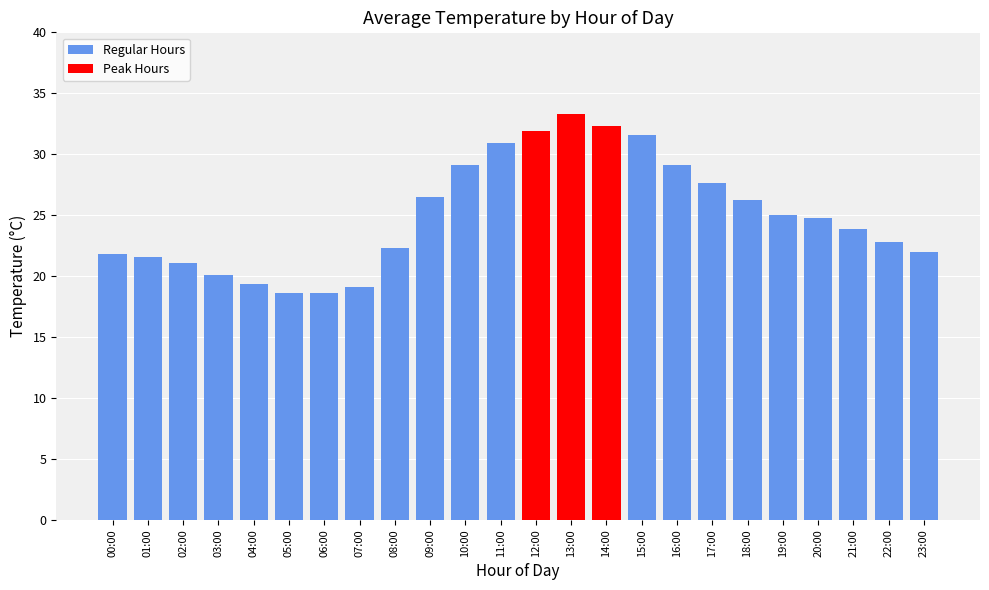

The chart shows a value of 14.2 at 12:00. True or false?

False